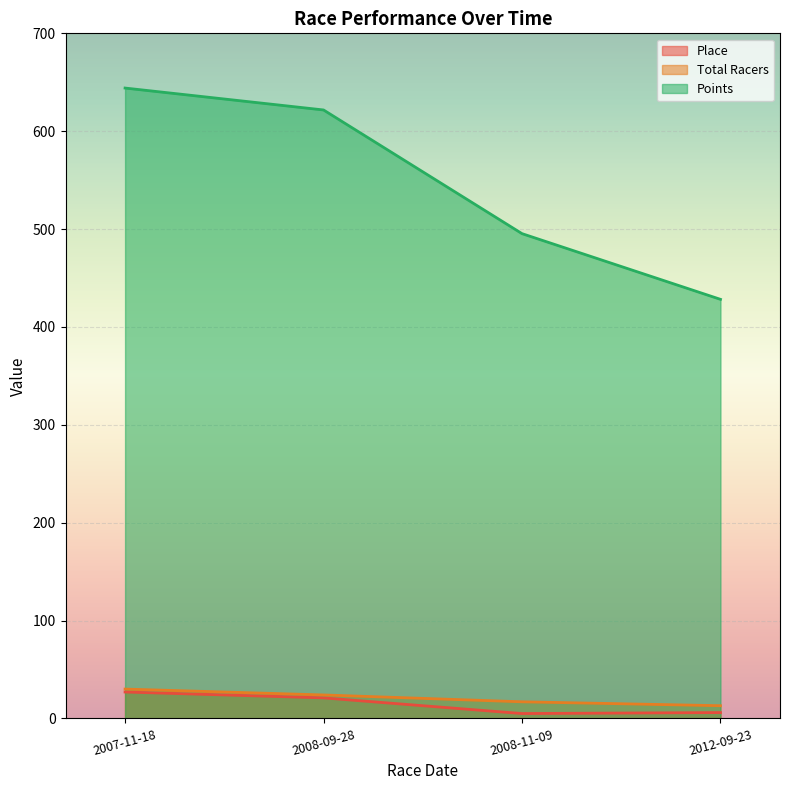

What are all the series names shown in the legend?

Place, Total Racers, Points